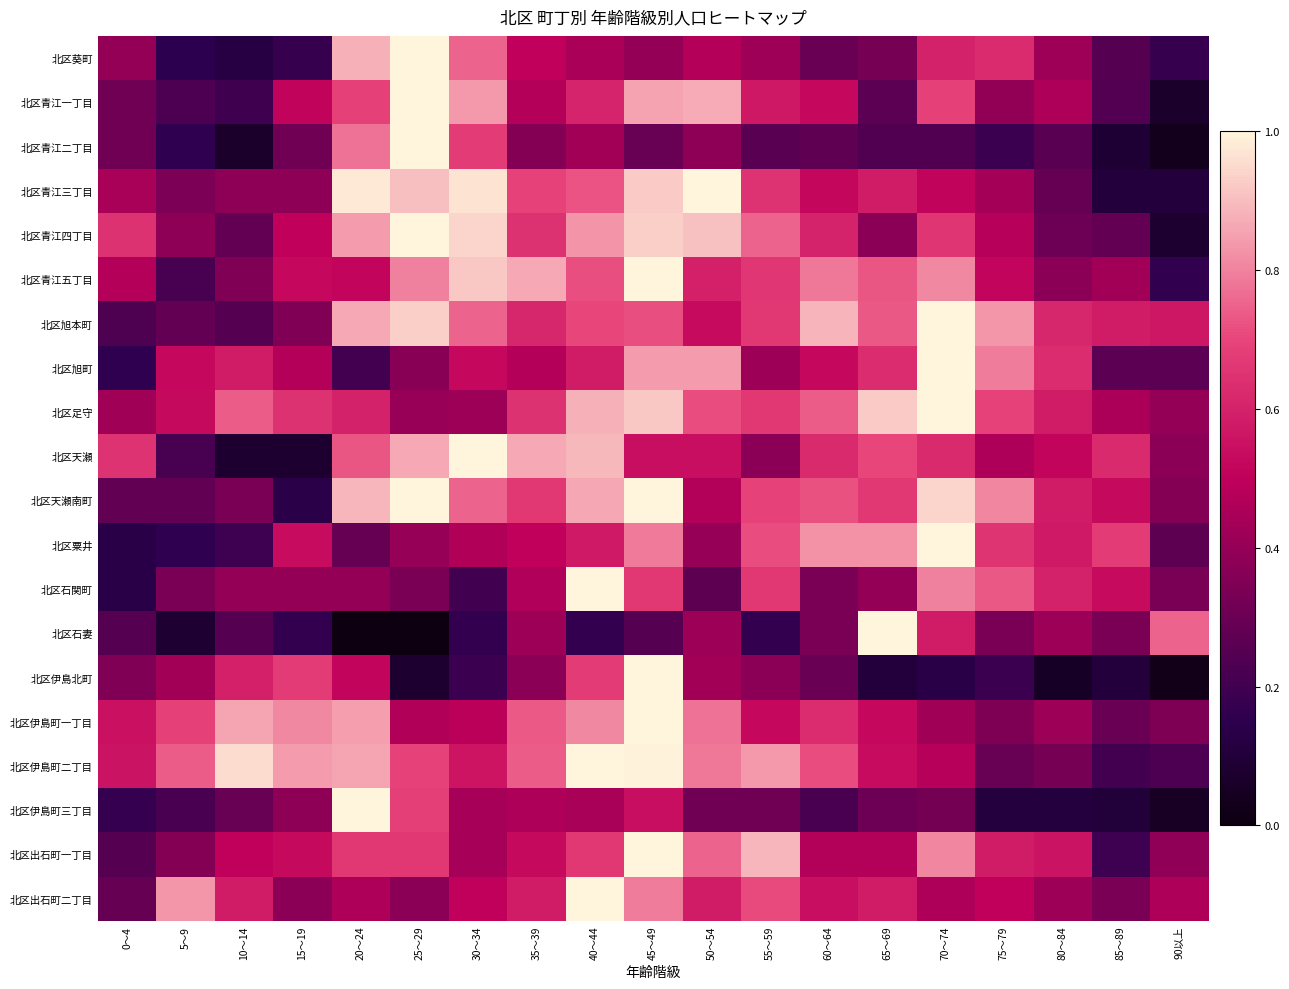

Reading left to right, what are all the values shown in this chart?

北区葵町: 0～4=0.4	5～9=0.1	10～14=0.1	15～19=0.2	20～24=0.9	25～29=1.0	30～34=0.8	35～39=0.5	40～44=0.5	45～49=0.4	50～54=0.5	55～59=0.4	60～64=0.3	65～69=0.3	70～74=0.6	75～79=0.6	80～84=0.4	85～89=0.2	90以上=0.2
北区青江一丁目: 0～4=0.3	5～9=0.2	10～14=0.2	15～19=0.5	20～24=0.7	25～29=1.0	30～34=0.8	35～39=0.5	40～44=0.6	45～49=0.9	50～54=0.9	55～59=0.6	60～64=0.5	65～69=0.3	70～74=0.7	75～79=0.4	80～84=0.5	85～89=0.2	90以上=0.1
北区青江二丁目: 0～4=0.3	5～9=0.2	10～14=0.1	15～19=0.3	20～24=0.8	25～29=1.0	30～34=0.7	35～39=0.4	40～44=0.4	45～49=0.3	50～54=0.4	55～59=0.3	60～64=0.3	65～69=0.2	70～74=0.2	75～79=0.2	80～84=0.3	85～89=0.1	90以上=0.0
北区青江三丁目: 0～4=0.4	5～9=0.3	10～14=0.4	15～19=0.4	20～24=1.0	25～29=0.9	30～34=1.0	35～39=0.7	40～44=0.7	45～49=0.9	50～54=1.0	55～59=0.6	60～64=0.5	65～69=0.6	70～74=0.5	75～79=0.4	80～84=0.3	85～89=0.1	90以上=0.1
北区青江四丁目: 0～4=0.6	5～9=0.4	10～14=0.3	15～19=0.5	20～24=0.8	25～29=1.0	30～34=0.9	35～39=0.6	40～44=0.8	45～49=0.9	50～54=0.9	55～59=0.8	60～64=0.6	65～69=0.4	70～74=0.7	75～79=0.5	80～84=0.3	85～89=0.3	90以上=0.1
北区青江五丁目: 0～4=0.5	5～9=0.2	10～14=0.4	15～19=0.5	20～24=0.5	25～29=0.8	30～34=0.9	35～39=0.9	40～44=0.7	45～49=1.0	50～54=0.6	55～59=0.7	60～64=0.8	65～69=0.7	70～74=0.8	75～79=0.5	80～84=0.4	85～89=0.4	90以上=0.2
北区旭本町: 0～4=0.2	5～9=0.3	10～14=0.2	15～19=0.3	20～24=0.9	25～29=0.9	30～34=0.8	35～39=0.6	40～44=0.7	45～49=0.7	50～54=0.5	55～59=0.7	60～64=0.9	65～69=0.7	70～74=1.0	75～79=0.8	80～84=0.6	85～89=0.6	90以上=0.6
北区旭町: 0～4=0.2	5～9=0.5	10～14=0.6	15～19=0.5	20～24=0.2	25～29=0.4	30～34=0.5	35～39=0.5	40～44=0.6	45～49=0.8	50～54=0.8	55～59=0.4	60～64=0.5	65～69=0.6	70～74=1.0	75～79=0.8	80～84=0.6	85～89=0.3	90以上=0.3
北区足守: 0～4=0.4	5～9=0.5	10～14=0.7	15～19=0.6	20～24=0.6	25～29=0.4	30～34=0.4	35～39=0.6	40～44=0.9	45～49=0.9	50～54=0.7	55～59=0.7	60～64=0.7	65～69=0.9	70～74=1.0	75～79=0.7	80～84=0.6	85～89=0.5	90以上=0.4
北区天瀬: 0～4=0.6	5～9=0.2	10～14=0.1	15～19=0.1	20～24=0.7	25～29=0.9	30～34=1.0	35～39=0.9	40～44=0.9	45～49=0.5	50～54=0.5	55～59=0.4	60～64=0.6	65～69=0.7	70～74=0.6	75～79=0.5	80～84=0.5	85～89=0.6	90以上=0.4
北区天瀬南町: 0～4=0.3	5～9=0.3	10～14=0.3	15～19=0.1	20～24=0.9	25～29=1.0	30～34=0.8	35～39=0.7	40～44=0.9	45～49=1.0	50～54=0.5	55～59=0.7	60～64=0.7	65～69=0.7	70～74=0.9	75～79=0.8	80～84=0.6	85～89=0.5	90以上=0.4
北区粟井: 0～4=0.1	5～9=0.2	10～14=0.2	15～19=0.5	20～24=0.3	25～29=0.4	30～34=0.5	35～39=0.5	40～44=0.6	45～49=0.8	50～54=0.4	55～59=0.7	60～64=0.8	65～69=0.8	70～74=1.0	75～79=0.7	80～84=0.6	85～89=0.7	90以上=0.3
北区石関町: 0～4=0.1	5～9=0.3	10～14=0.4	15～19=0.4	20～24=0.4	25～29=0.3	30～34=0.2	35～39=0.5	40～44=1.0	45～49=0.7	50～54=0.3	55～59=0.7	60～64=0.3	65～69=0.4	70～74=0.8	75～79=0.7	80～84=0.6	85～89=0.5	90以上=0.3
北区石妻: 0～4=0.2	5～9=0.1	10～14=0.2	15～19=0.2	20～24=0.0	25～29=0.0	30～34=0.2	35～39=0.4	40～44=0.2	45～49=0.2	50～54=0.4	55～59=0.2	60～64=0.3	65～69=1.0	70～74=0.6	75～79=0.3	80～84=0.4	85～89=0.3	90以上=0.8
北区伊島北町: 0～4=0.4	5～9=0.4	10～14=0.6	15～19=0.7	20～24=0.5	25～29=0.1	30～34=0.2	35～39=0.4	40～44=0.7	45～49=1.0	50～54=0.4	55～59=0.4	60～64=0.3	65～69=0.1	70～74=0.1	75～79=0.2	80～84=0.1	85～89=0.1	90以上=0.0
北区伊島町一丁目: 0～4=0.5	5～9=0.7	10～14=0.9	15～19=0.8	20～24=0.8	25～29=0.5	30～34=0.5	35～39=0.7	40～44=0.8	45～49=1.0	50～54=0.8	55～59=0.5	60～64=0.6	65～69=0.5	70～74=0.4	75～79=0.3	80～84=0.4	85～89=0.3	90以上=0.3
北区伊島町二丁目: 0～4=0.6	5～9=0.7	10～14=1.0	15～19=0.8	20～24=0.9	25～29=0.7	30～34=0.6	35～39=0.7	40～44=1.0	45～49=1.0	50～54=0.8	55～59=0.8	60～64=0.7	65～69=0.5	70～74=0.5	75～79=0.3	80～84=0.3	85～89=0.2	90以上=0.2
北区伊島町三丁目: 0～4=0.2	5～9=0.2	10～14=0.3	15～19=0.4	20～24=1.0	25～29=0.7	30～34=0.4	35～39=0.5	40～44=0.4	45～49=0.5	50～54=0.3	55～59=0.3	60～64=0.2	65～69=0.3	70～74=0.3	75～79=0.1	80～84=0.1	85～89=0.1	90以上=0.0
北区出石町一丁目: 0～4=0.2	5～9=0.4	10～14=0.5	15～19=0.5	20～24=0.7	25～29=0.7	30～34=0.4	35～39=0.5	40～44=0.7	45～49=1.0	50～54=0.8	55～59=0.9	60～64=0.5	65～69=0.5	70～74=0.8	75～79=0.6	80～84=0.6	85～89=0.2	90以上=0.4
北区出石町二丁目: 0～4=0.3	5～9=0.8	10～14=0.6	15～19=0.4	20～24=0.5	25～29=0.4	30～34=0.5	35～39=0.6	40～44=1.0	45～49=0.8	50～54=0.6	55～59=0.7	60～64=0.5	65～69=0.6	70～74=0.5	75～79=0.5	80～84=0.4	85～89=0.3	90以上=0.5